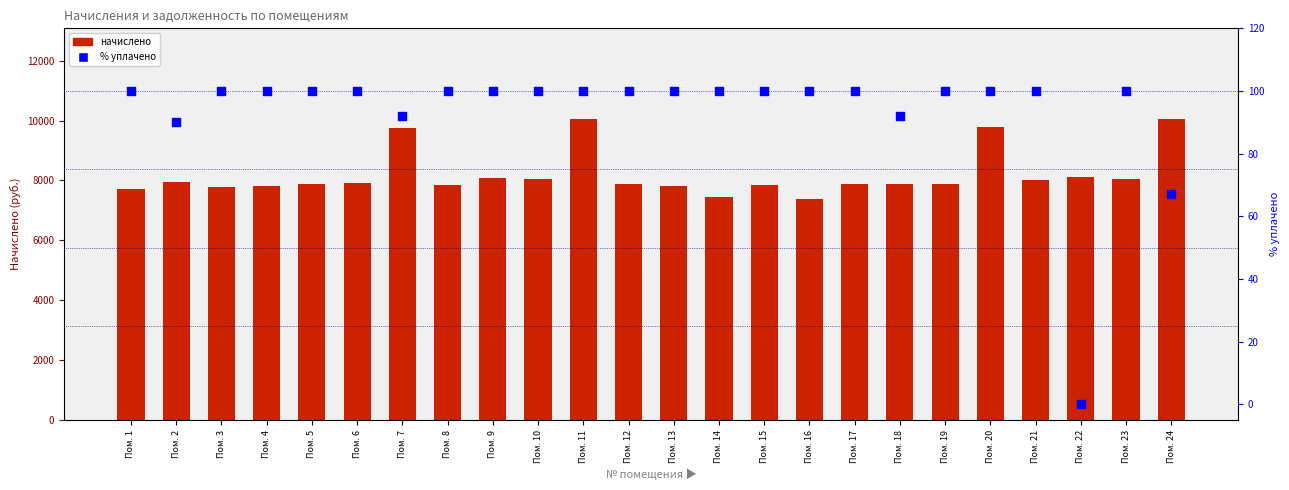

At how many categories does at least one series exceed 5191?

24